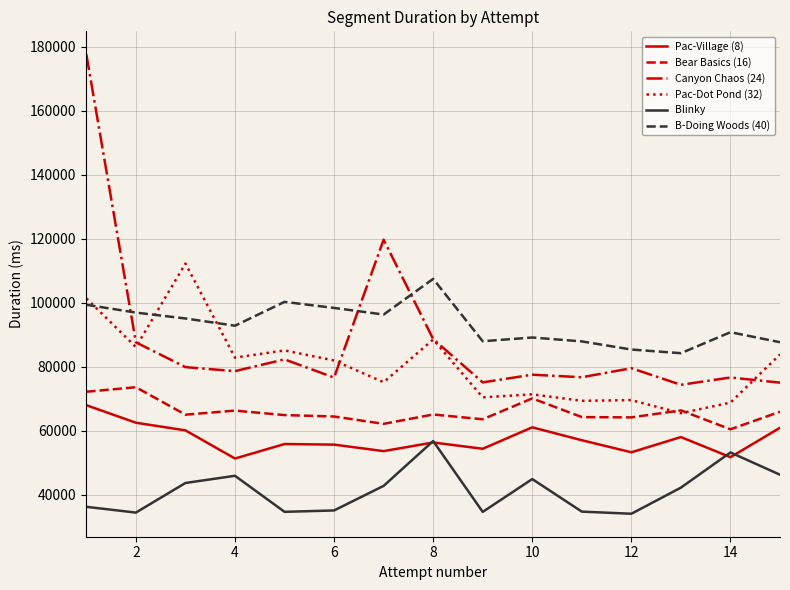

True or false: Bear Basics (16) and Canyon Chaos (24) cross at least once.

False